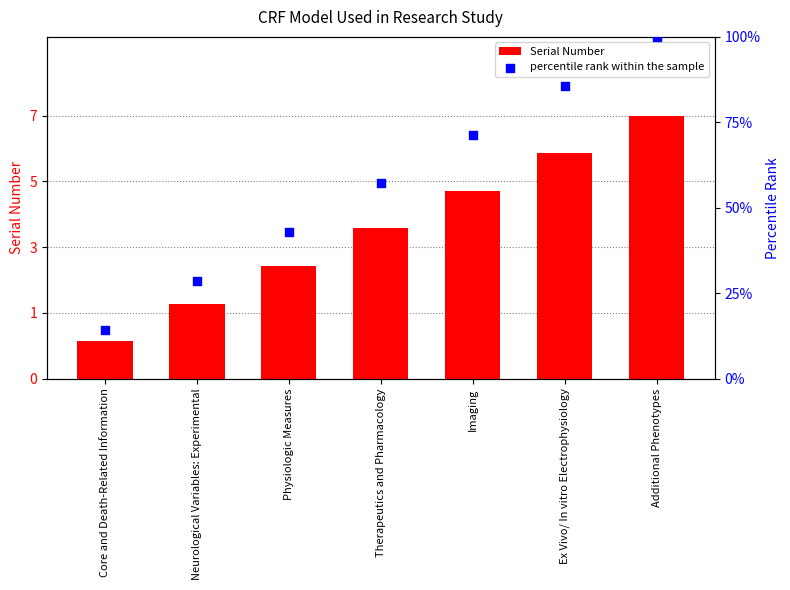

Which series contains the highest Y value?

percentile rank within the sample